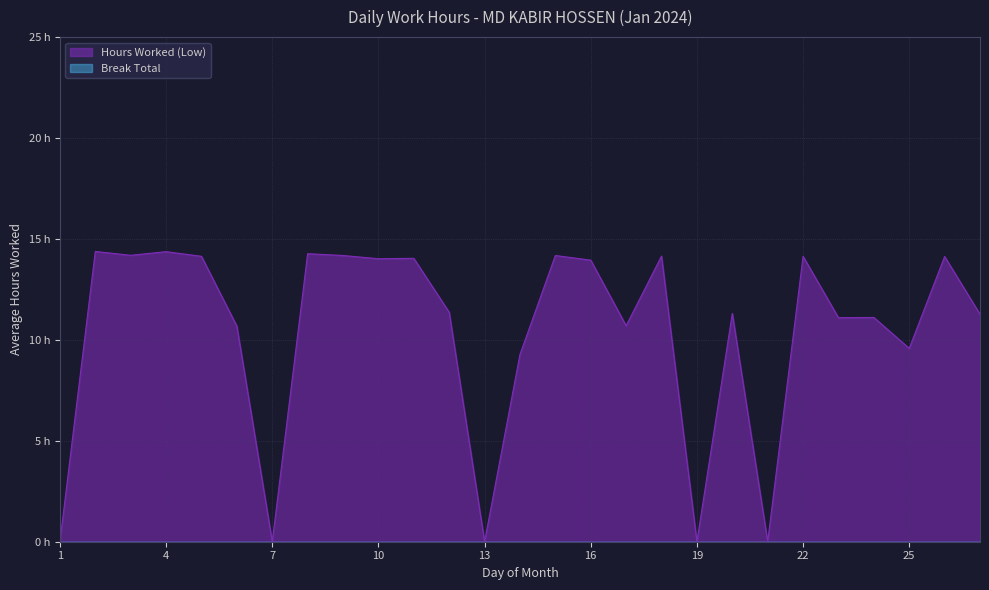

How many data points does each series have?

27